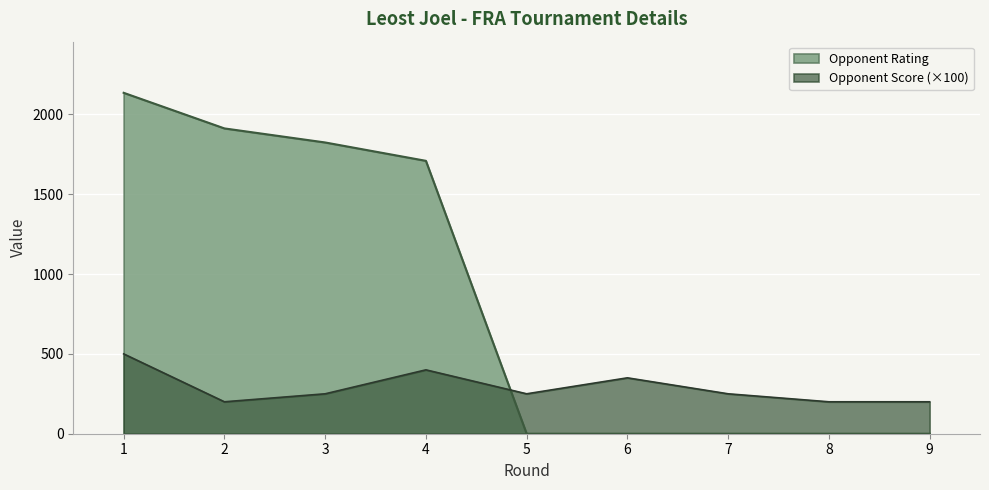

At which label does Opponent Rating reach its peak?

1